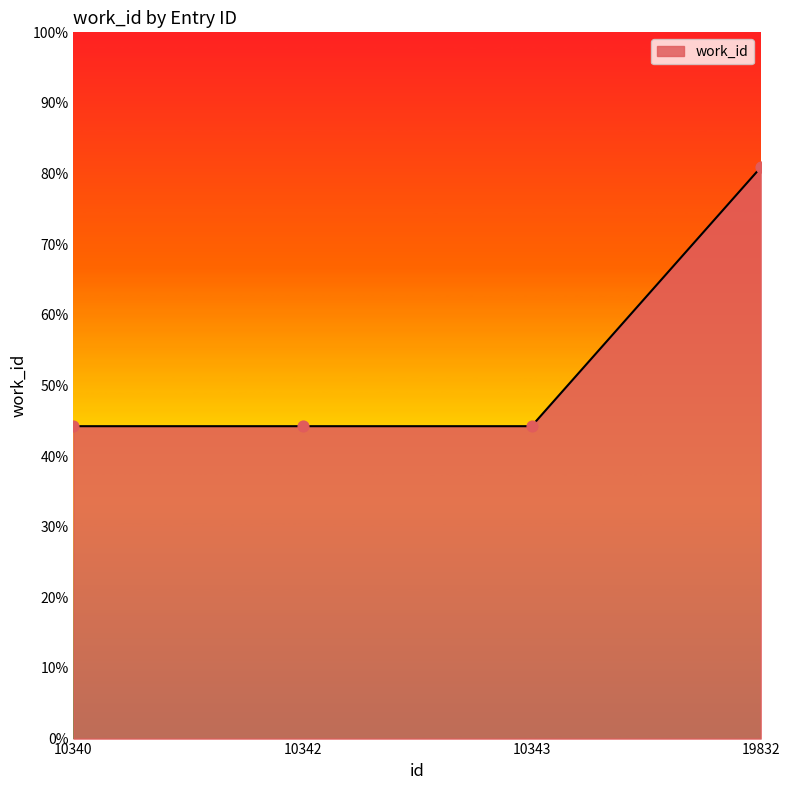

What is the ratio of the value at 10343 to the value at 10340?

1.0